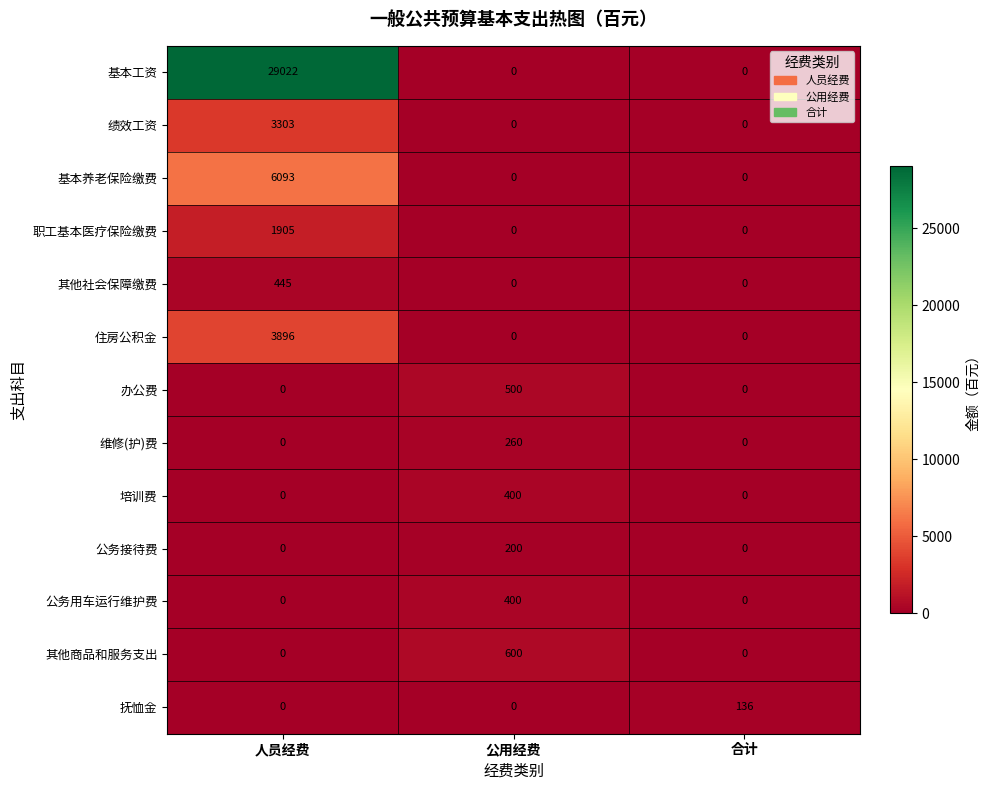

Which series has the largest total across all categories?

基本工资